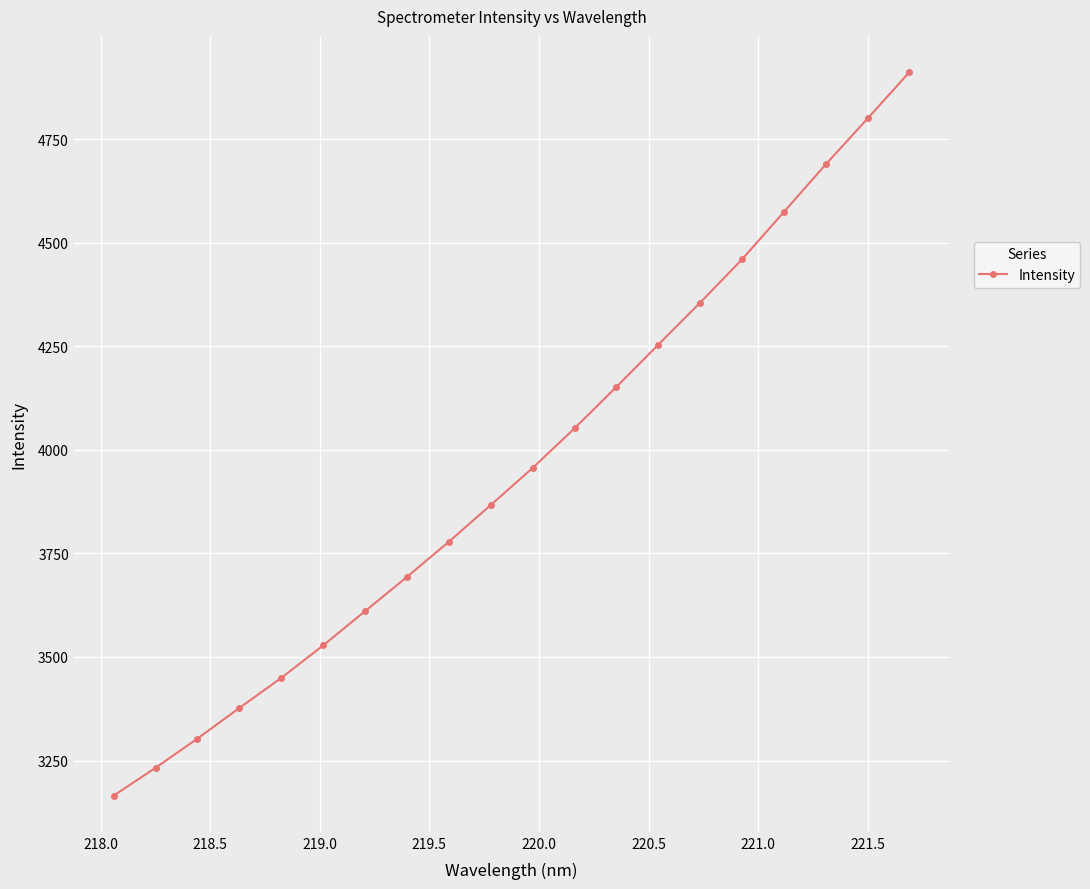

True or false: the data has more than 0 interior local peaks.

False